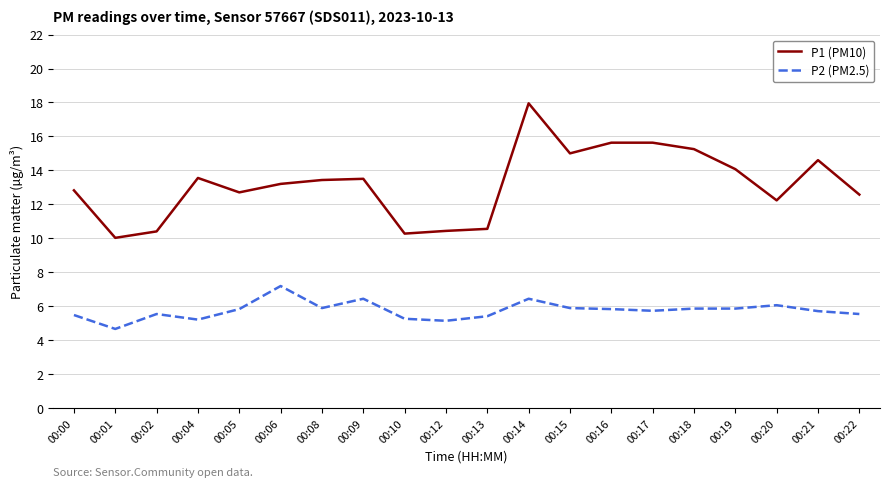

How many values in the P1 (PM10) series exceed 13?

11